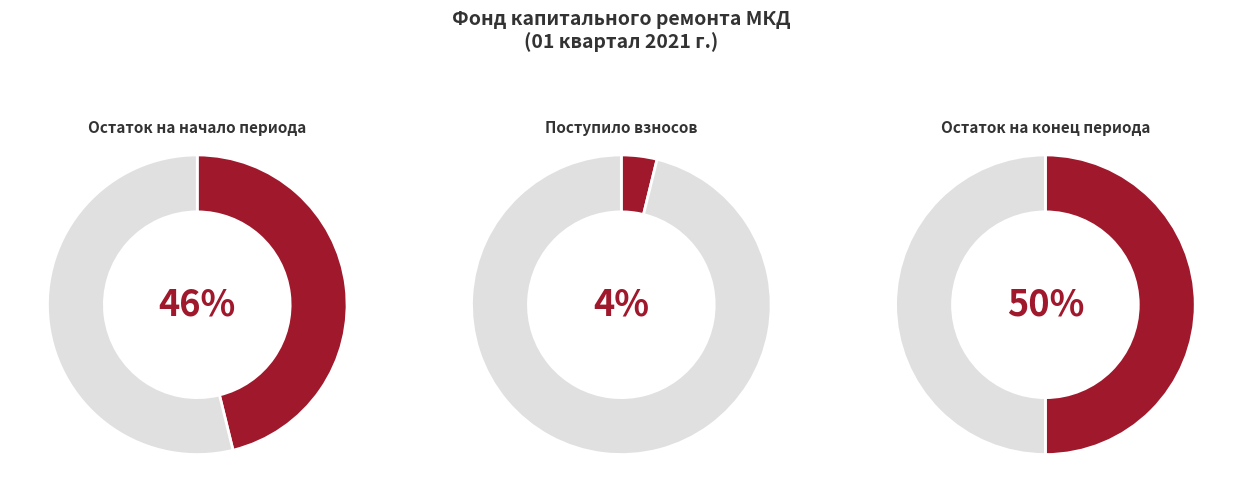

Is there a majority slice in this chart?

No